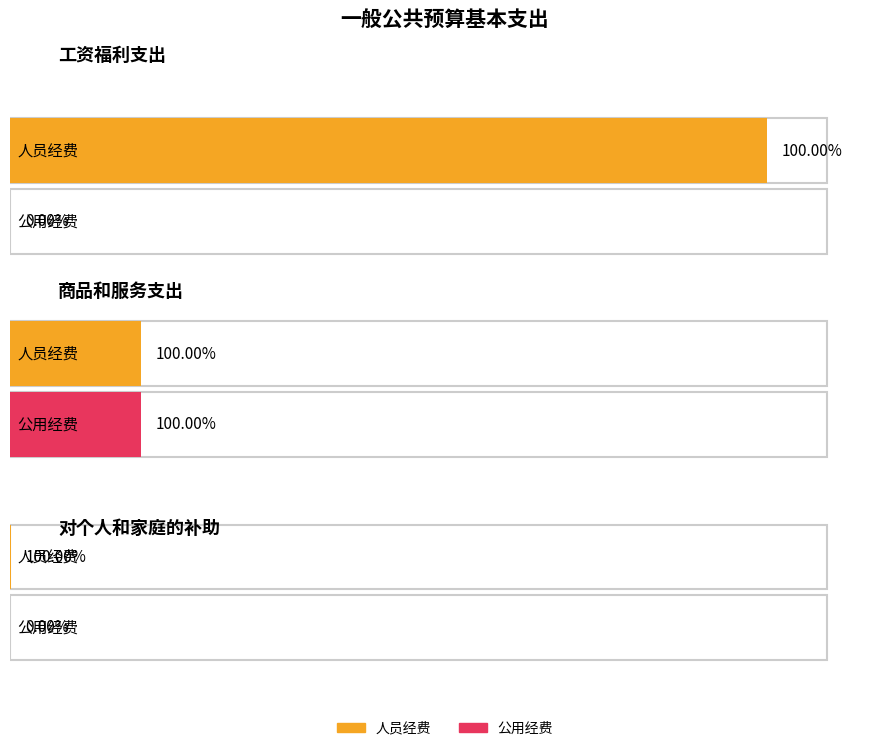

Reading left to right, transcribe all the data shown in this chart.

人员经费: 工资福利支出=78155	商品和服务支出=13520	对个人和家庭的补助=68
公用经费: 工资福利支出=0	商品和服务支出=13520	对个人和家庭的补助=0